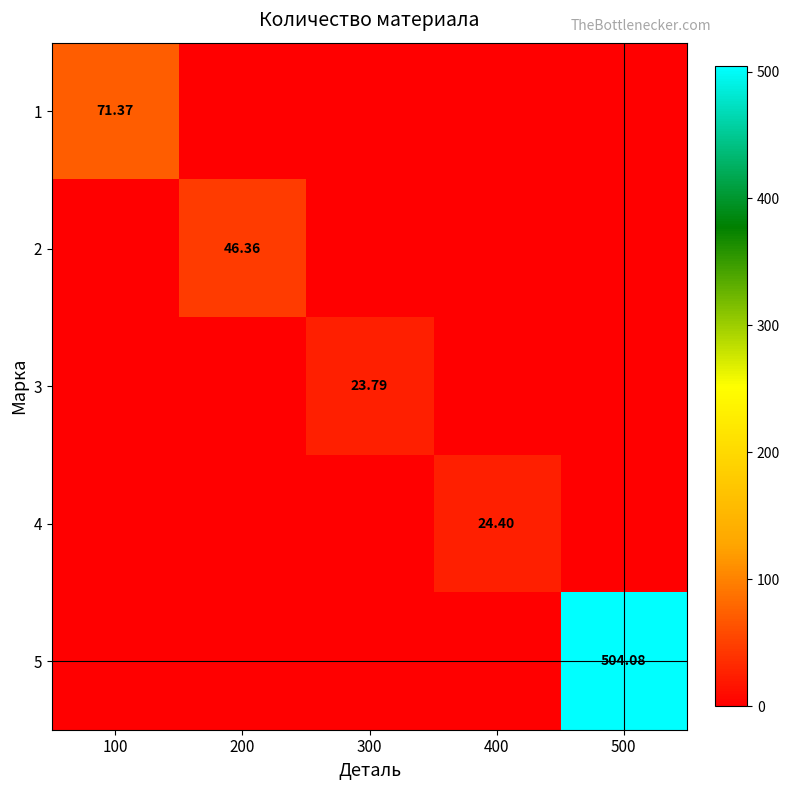

What is the sum of the 1 values at 100 and 300?

71.4